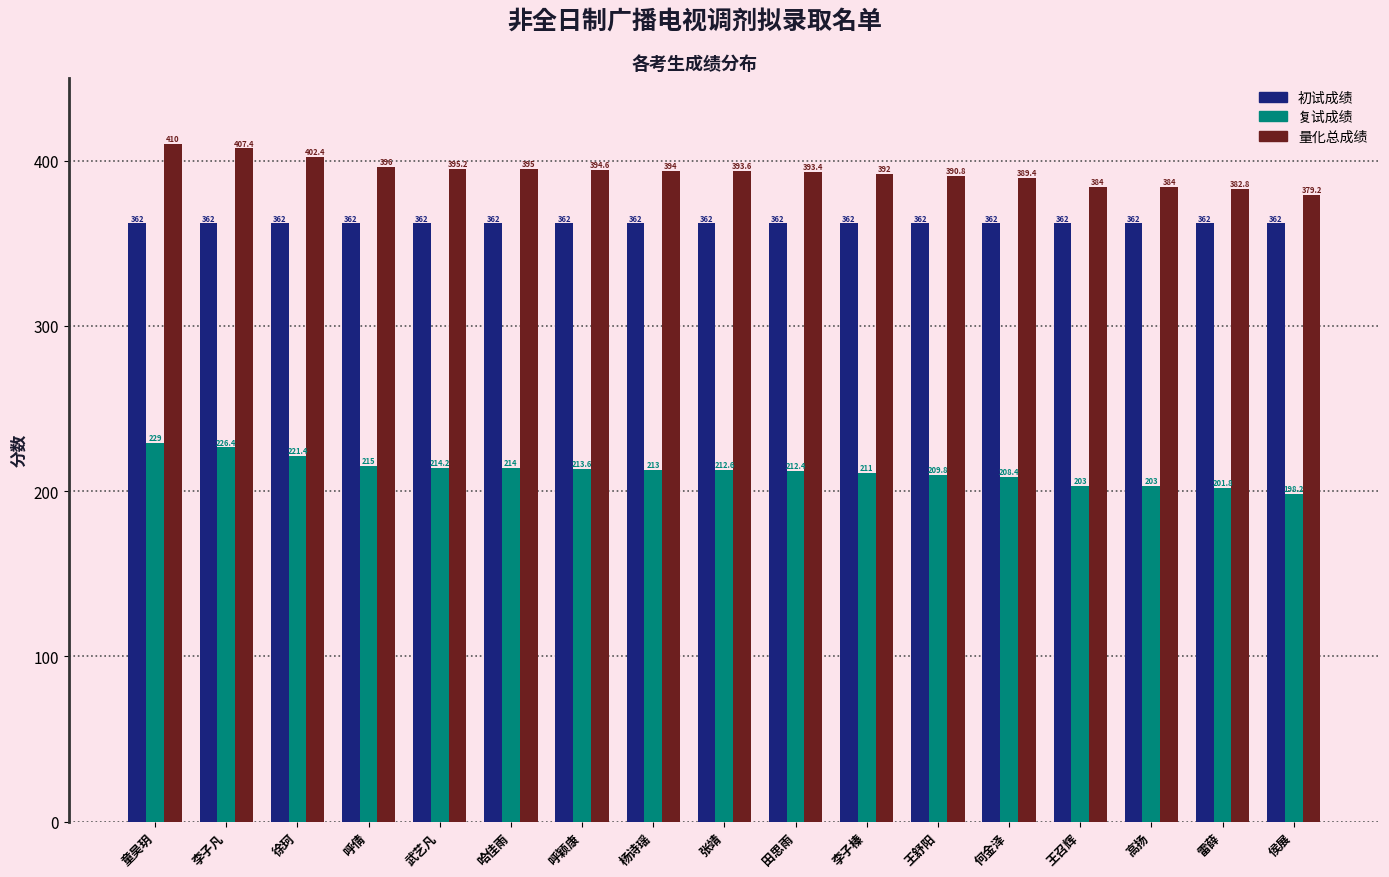

What is the label of the 5th bar from the left?

武艺凡